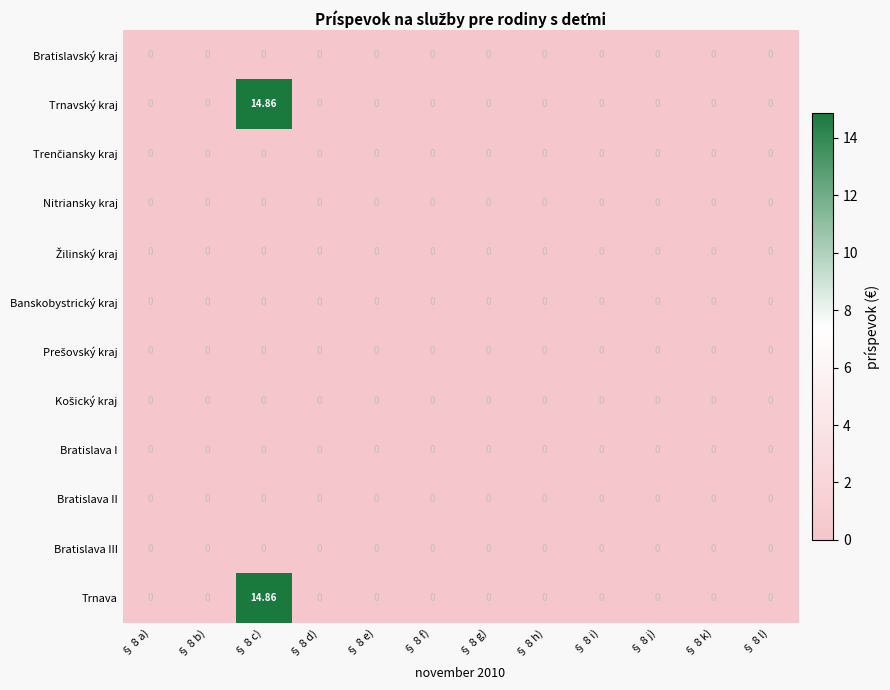

At which category is the sum across all series the highest?

§ 8 c)